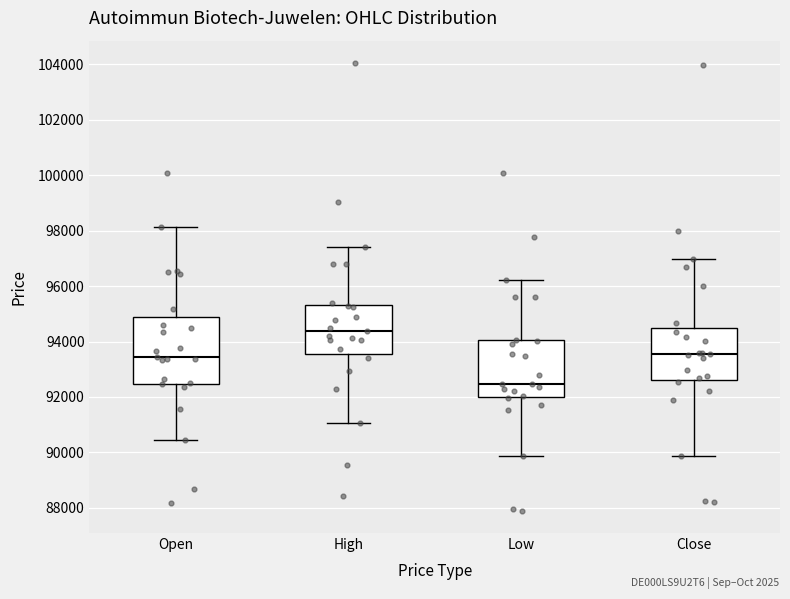

Reading left to right, transcribe this box plot: for each box, give where its median line is, the range the box spans, and where its two whiskers end, as read against the y-axis. The values are not printed on the chart, so give them approximately, as read against the axis.

Open: median 93400, box 92400 to 94800, whiskers 90400 to 98200
High: median 94400, box 93600 to 95400, whiskers 91000 to 97400
Low: median 92400, box 92000 to 94000, whiskers 89800 to 96200
Close: median 93600, box 92600 to 94400, whiskers 89800 to 97000